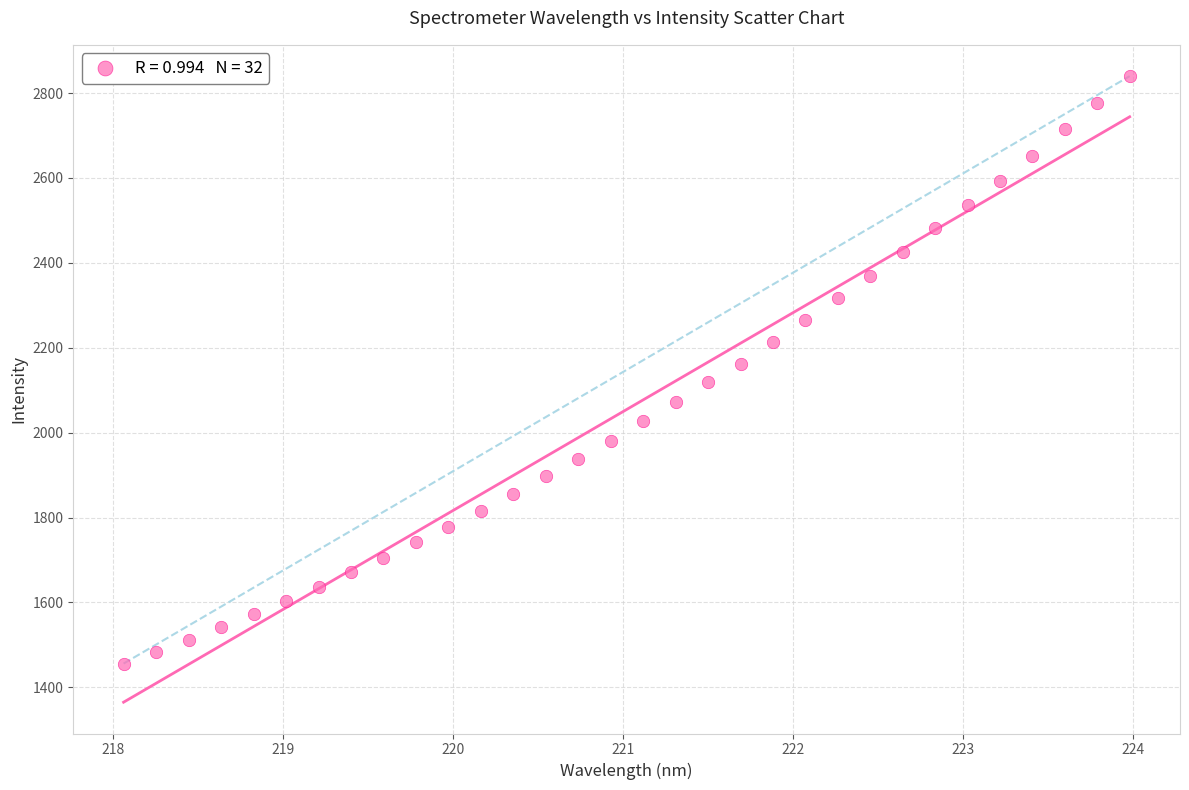

What is the range of Y values (max minus min)?

1383.8